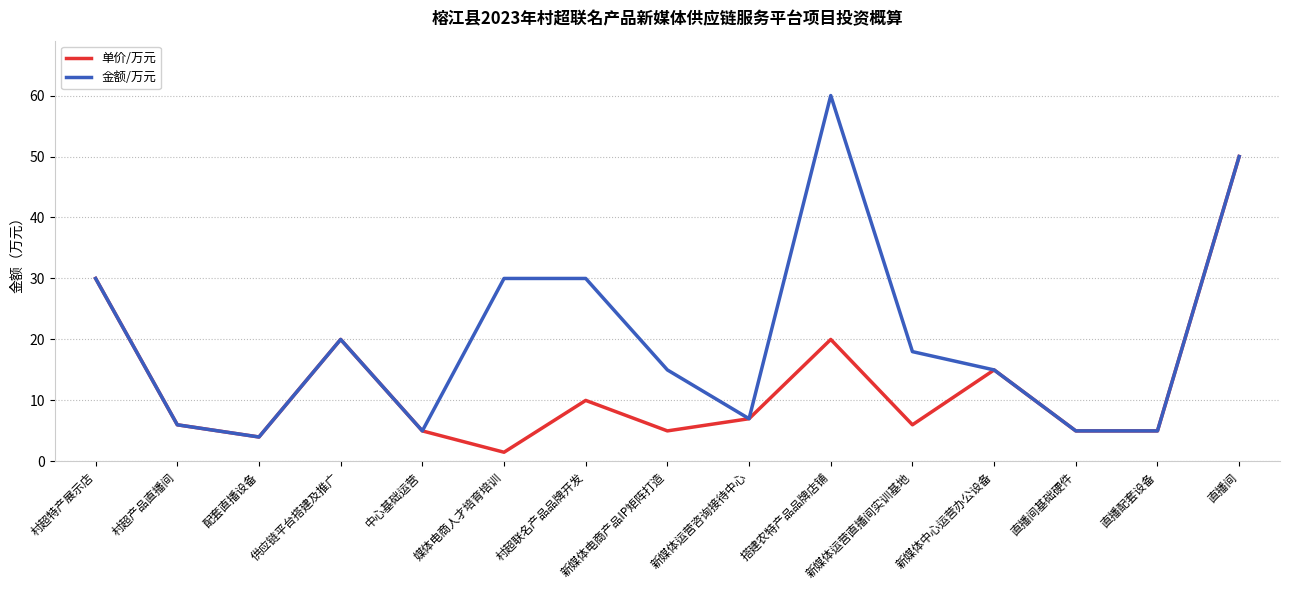

What value does the 金额/万元 series have at 中心基础运营?

5.0